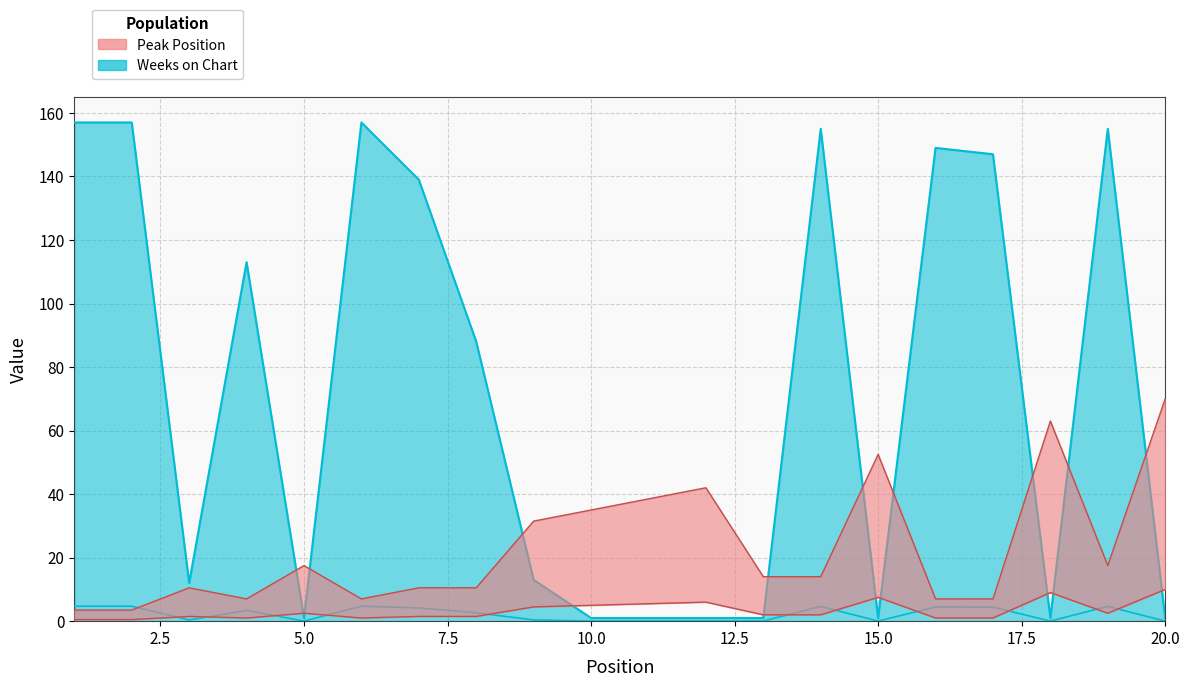

What is the smallest value displayed?

1.0